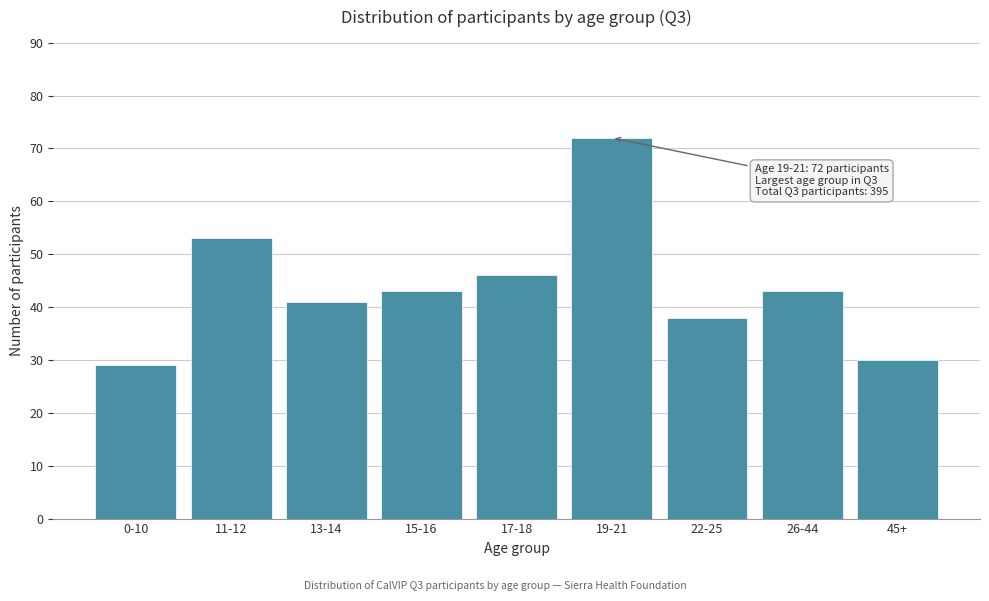

Reading left to right, list all the values displayed in this chart.

0-10=29	11-12=53	13-14=41	15-16=43	17-18=46	19-21=72	22-25=38	26-44=43	45+=30